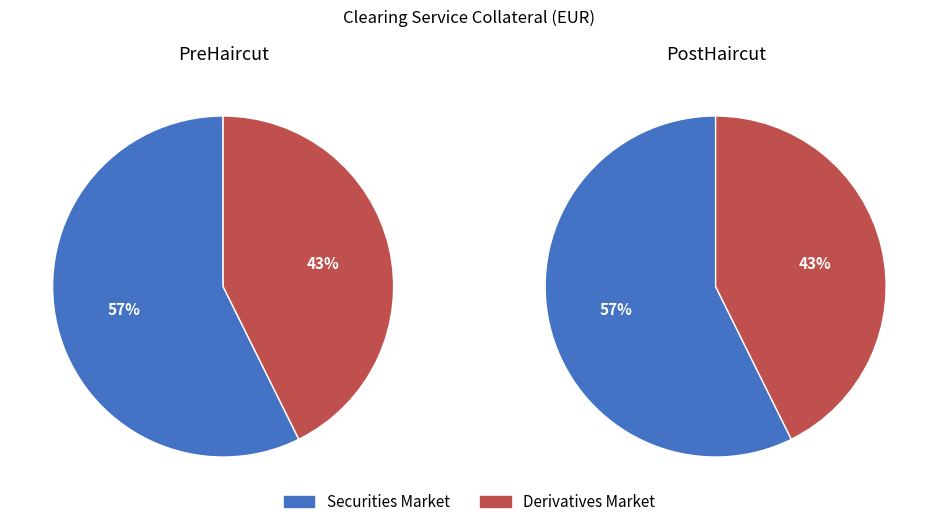

The Derivatives Market slice represents 43% of the pie. True or false?

True